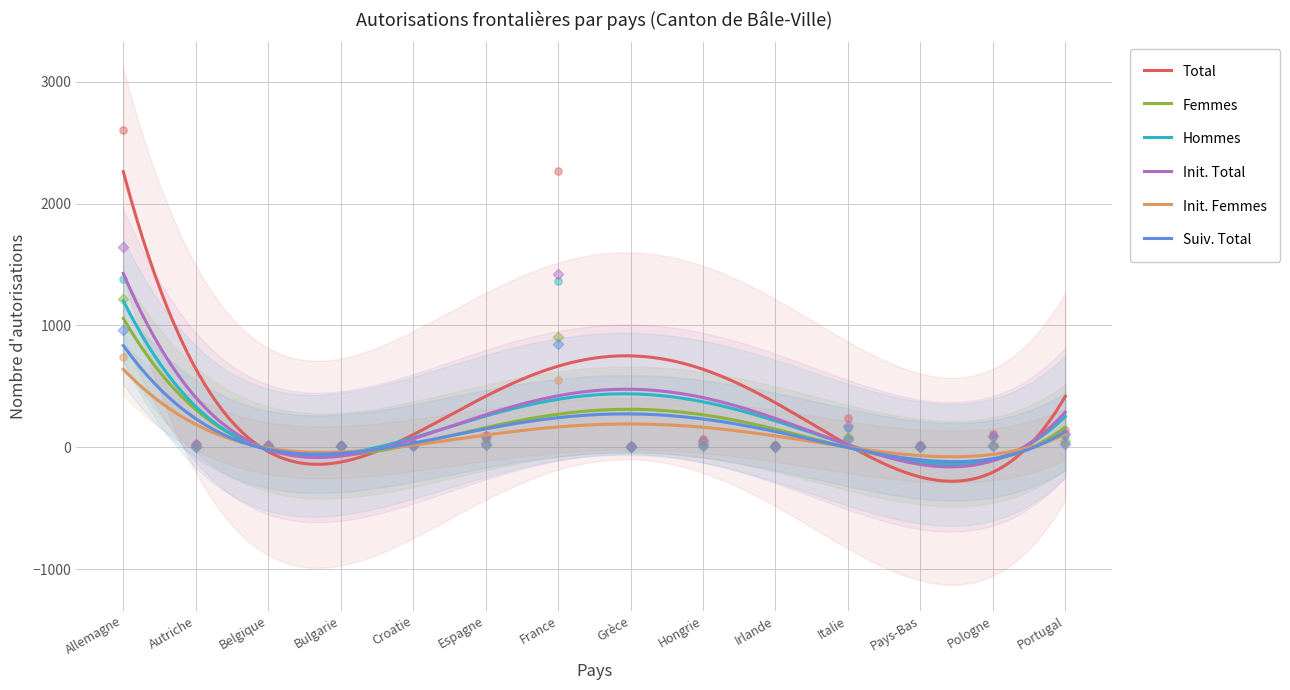

What are all the series names shown in the legend?

Total, Femmes, Hommes, Init. Total, Init. Femmes, Suiv. Total